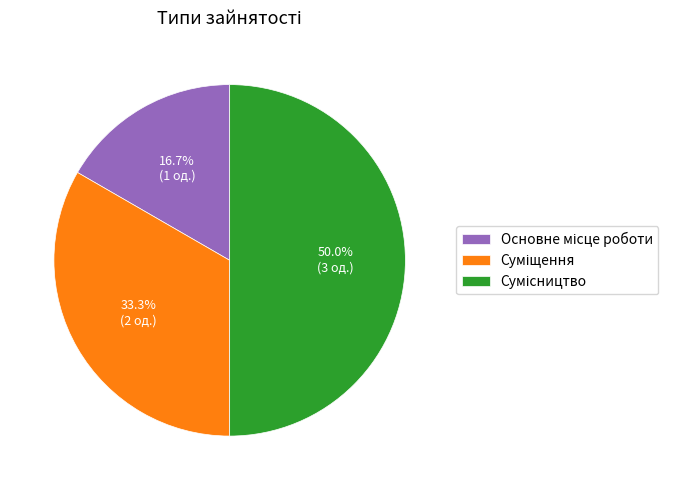

To the nearest percent, what portion does Основне місце роботи represent?

17%